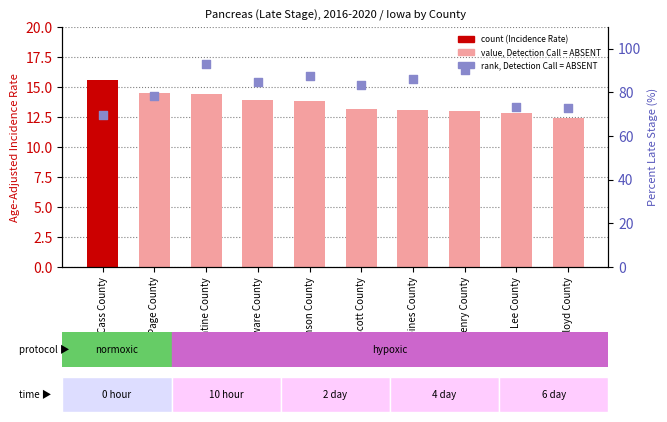

What is the total value across all series at Page County?

92.8